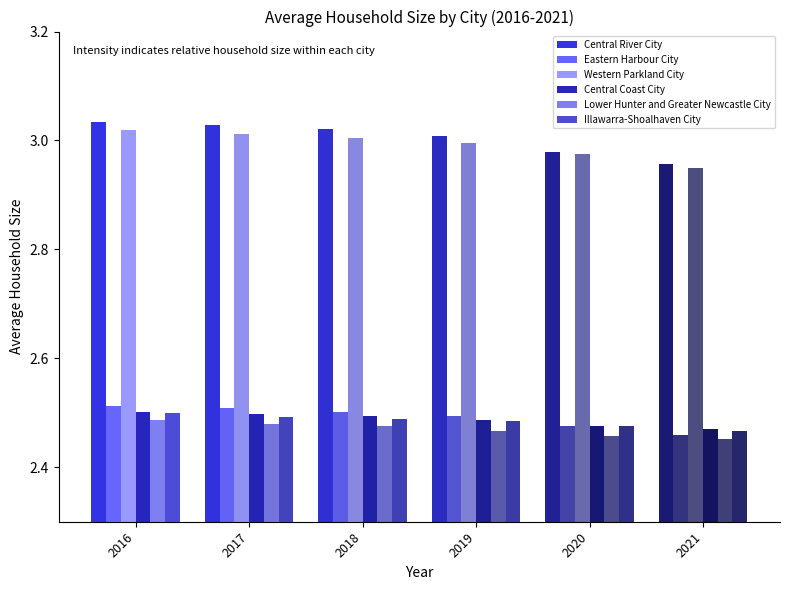

What is the value of the Illawarra-Shoalhaven City bar at the 1st from the left?

2.5